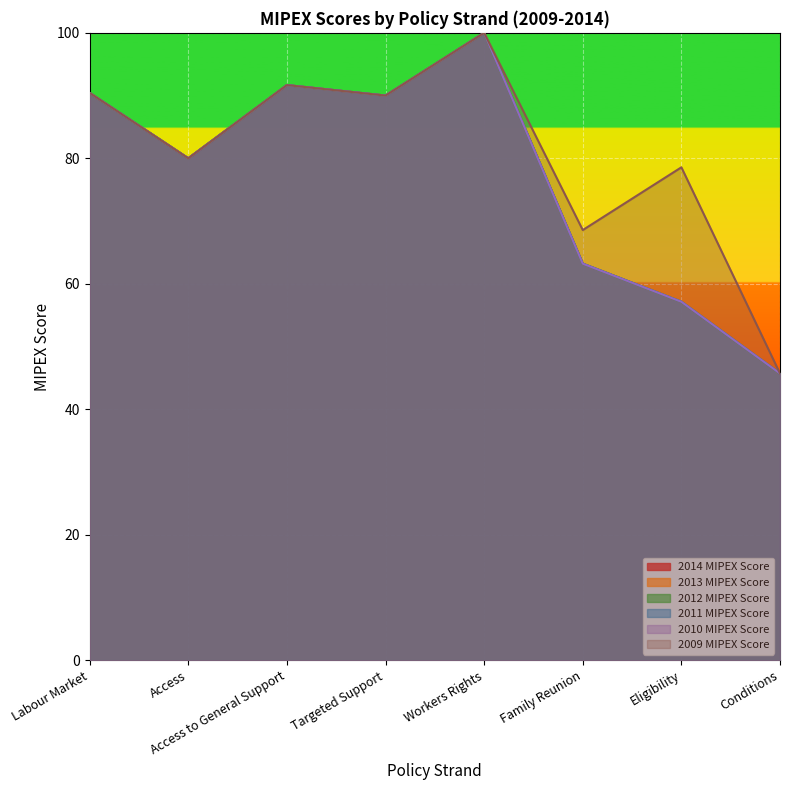

What is the lowest value of the 2011 MIPEX Score series?

45.7